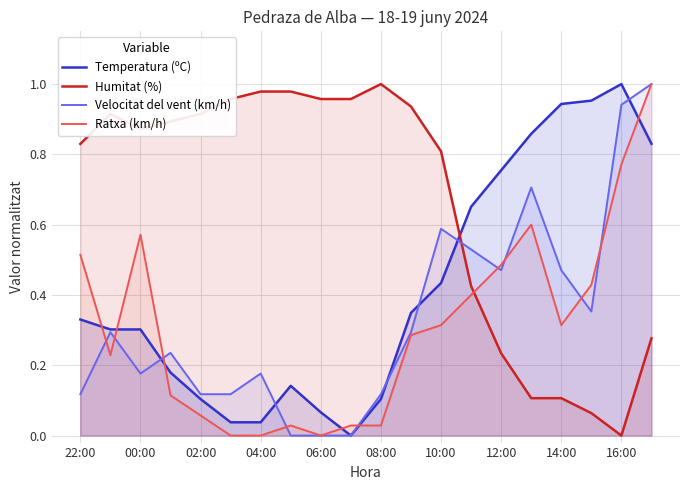

Reading right to left, transcribe all the data shown in this chart.

Temperatura (ºC): 0.8	1.0	1.0	0.9	0.9	0.8	0.7	0.4	0.3	0.1	0.0	0.1	0.1	0.0	0.0	0.1	0.2	0.3	0.3	0.3
Humitat (%): 0.3	0.0	0.1	0.1	0.1	0.2	0.4	0.8	0.9	1.0	1.0	1.0	1.0	1.0	1.0	0.9	0.9	0.9	0.9	0.8
Velocitat del vent (km/h): 1.0	0.9	0.4	0.5	0.7	0.5	0.5	0.6	0.3	0.1	0.0	0.0	0.0	0.2	0.1	0.1	0.2	0.2	0.3	0.1
Ratxa (km/h): 1.0	0.8	0.4	0.3	0.6	0.5	0.4	0.3	0.3	0.0	0.0	0.0	0.0	0.0	0.0	0.1	0.1	0.6	0.2	0.5